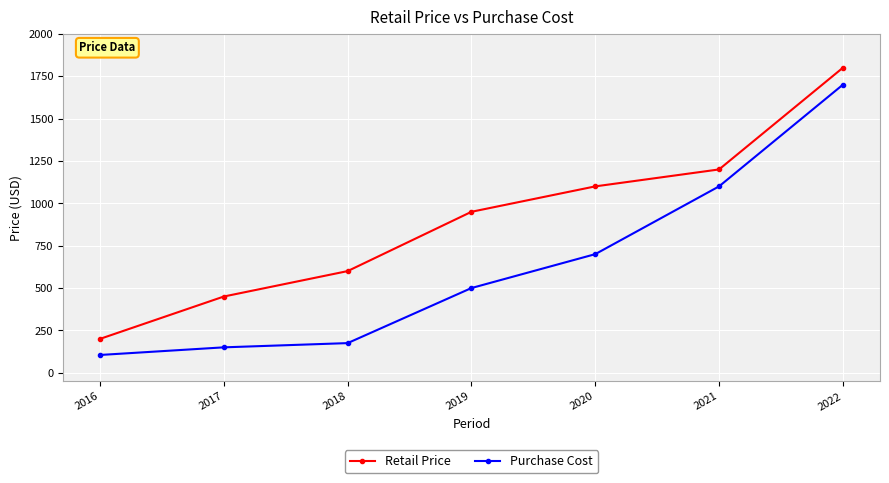

At 2019, list the series in order from largest to smallest.

Retail Price, Purchase Cost